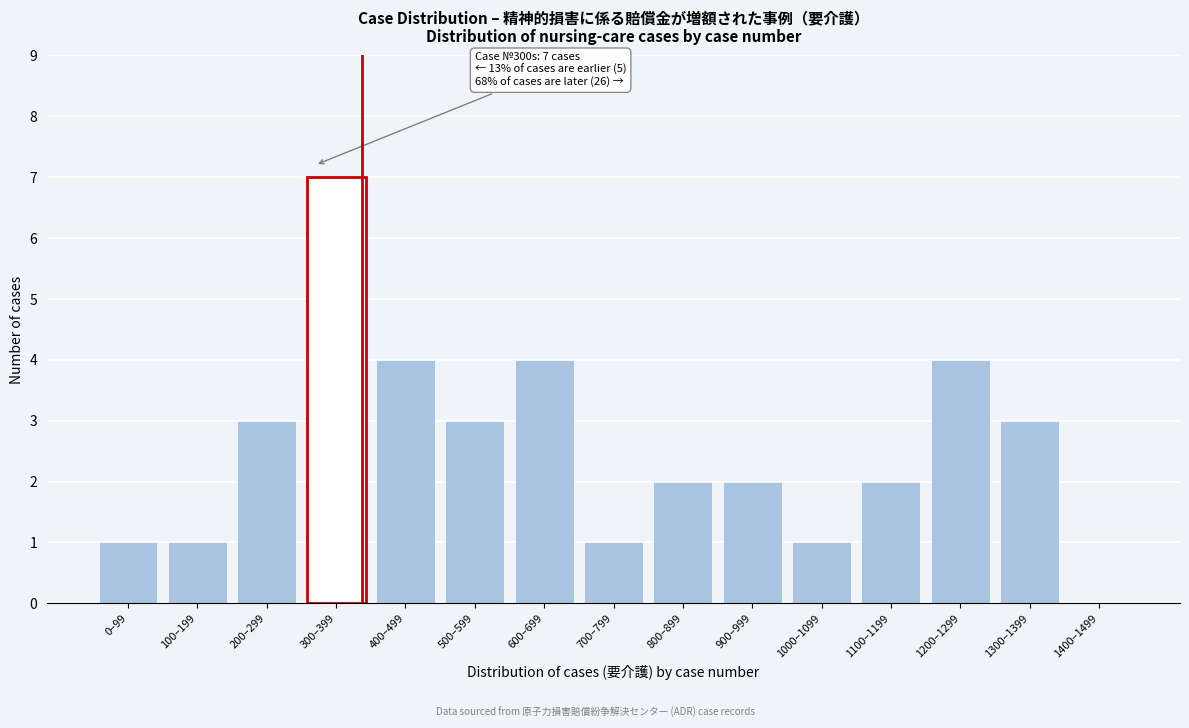

Reading left to right, list all the values displayed in this chart.

0–99=1	100–199=1	200–299=3	300–399=7	400–499=4	500–599=3	600–699=4	700–799=1	800–899=2	900–999=2	1000–1099=1	1100–1199=2	1200–1299=4	1300–1399=3	1400–1499=0